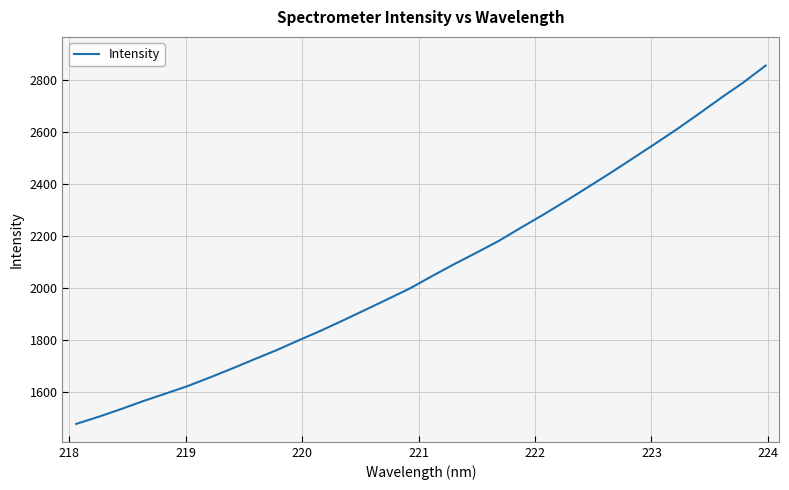

What is the difference between the maximum and minimum values?

1377.5